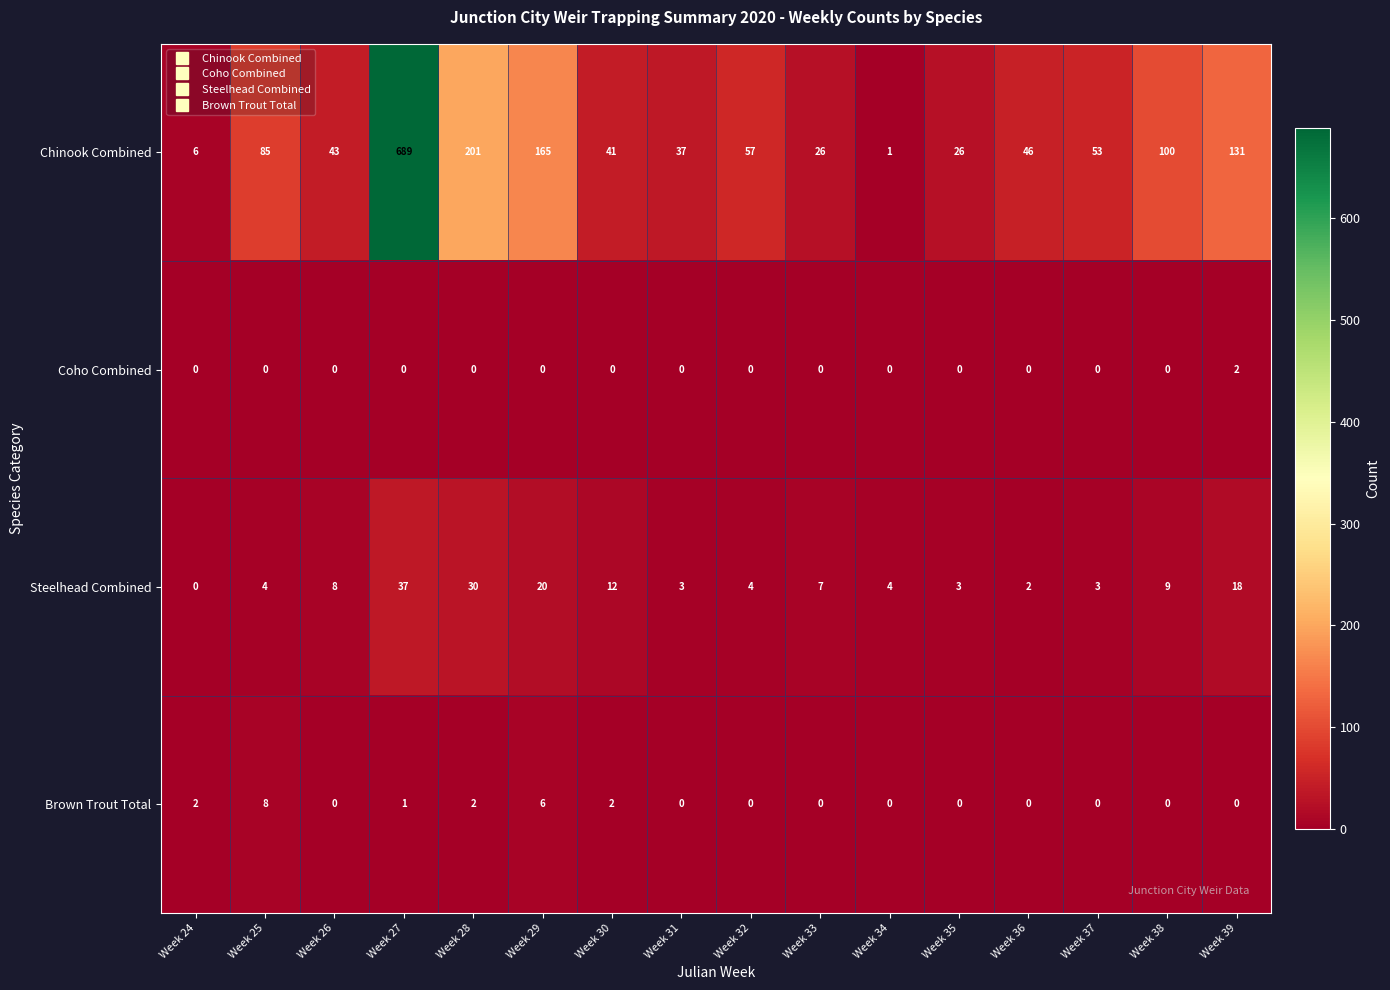

List the series in order of their peak value, lowest first.

Coho Combined, Brown Trout Total, Steelhead Combined, Chinook Combined